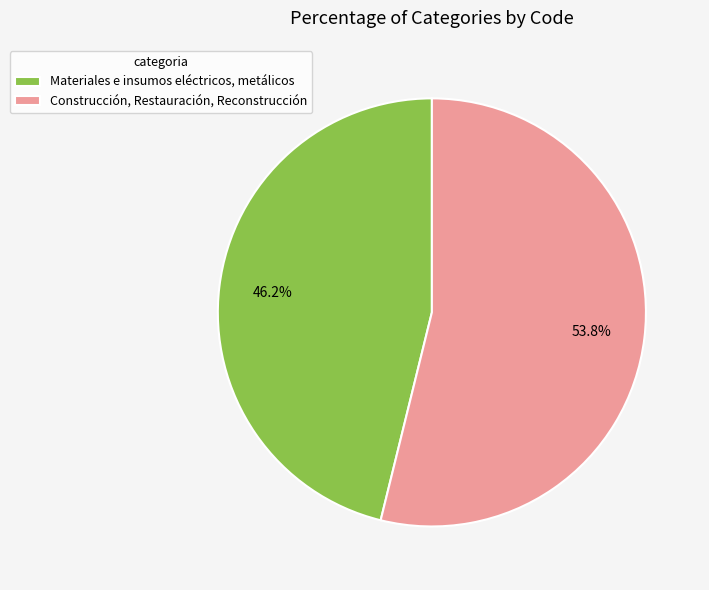

Is it true that Construcción, Restauración, Reconstrucción is 41% of the pie?

False